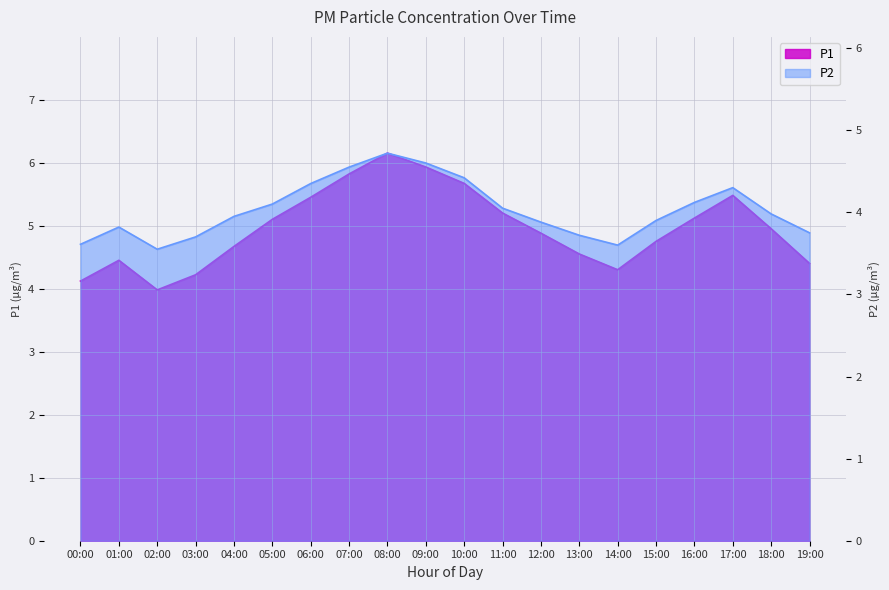

What is the label of the 19th point from the left?

18:00